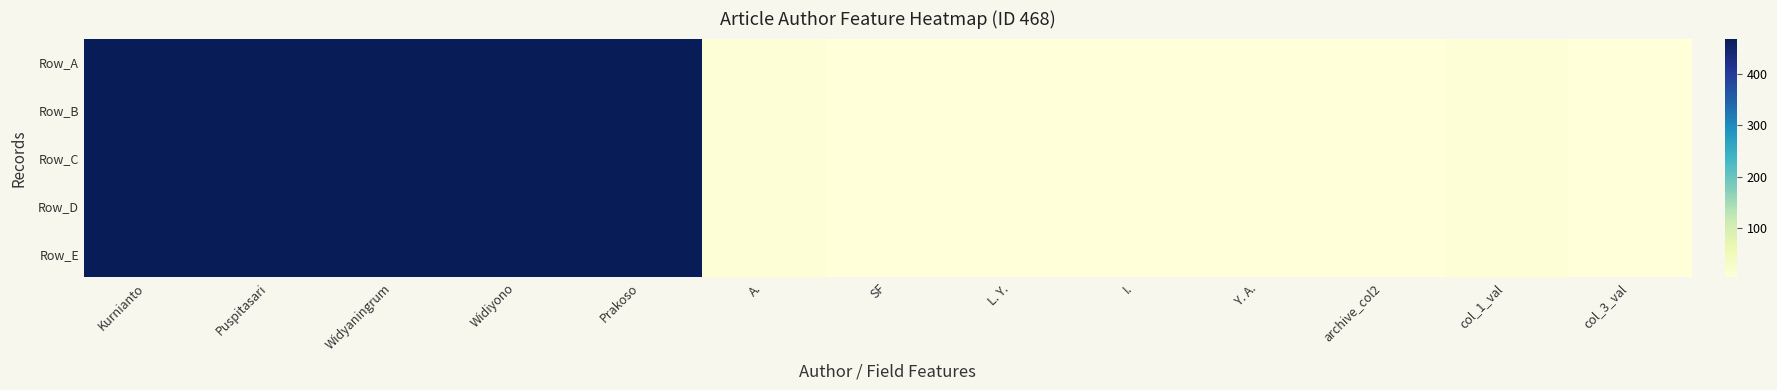

Which series has the widest spread of values?

Row_A